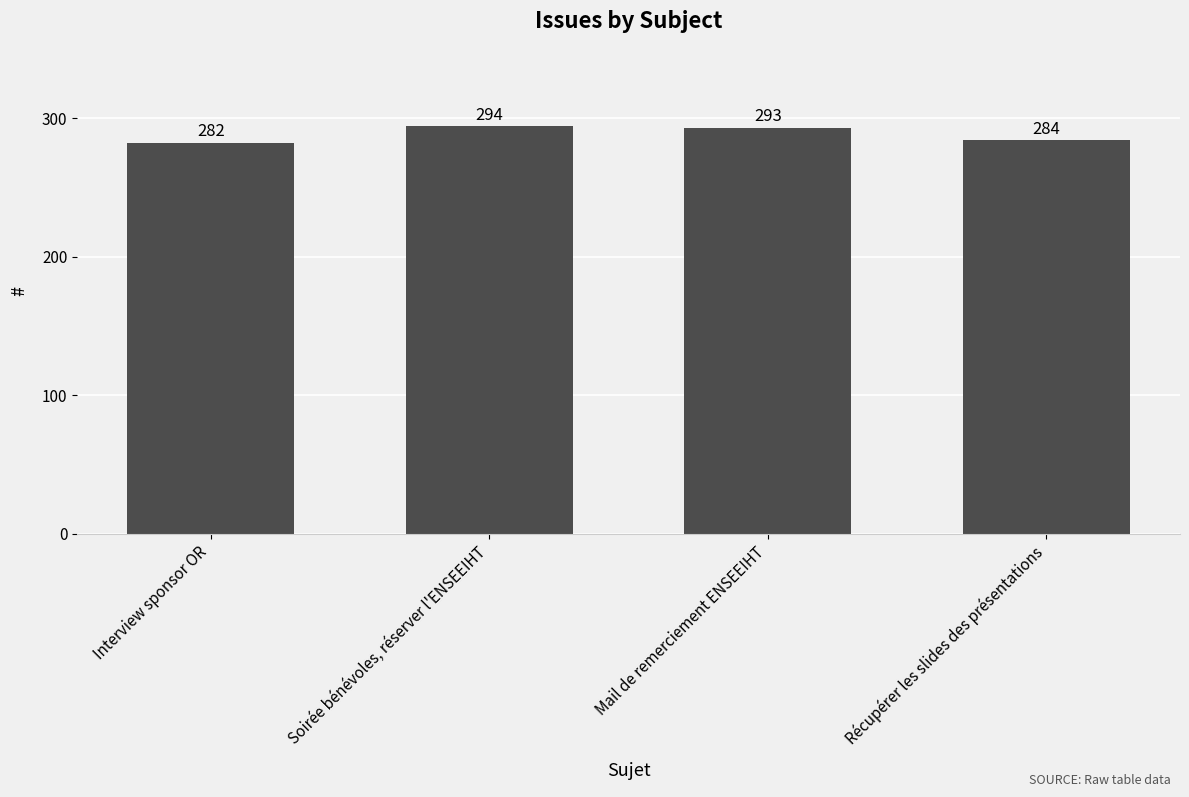

Is it true that the value at Soirée bénévoles, réserver l'ENSEEIHT is 294?

True